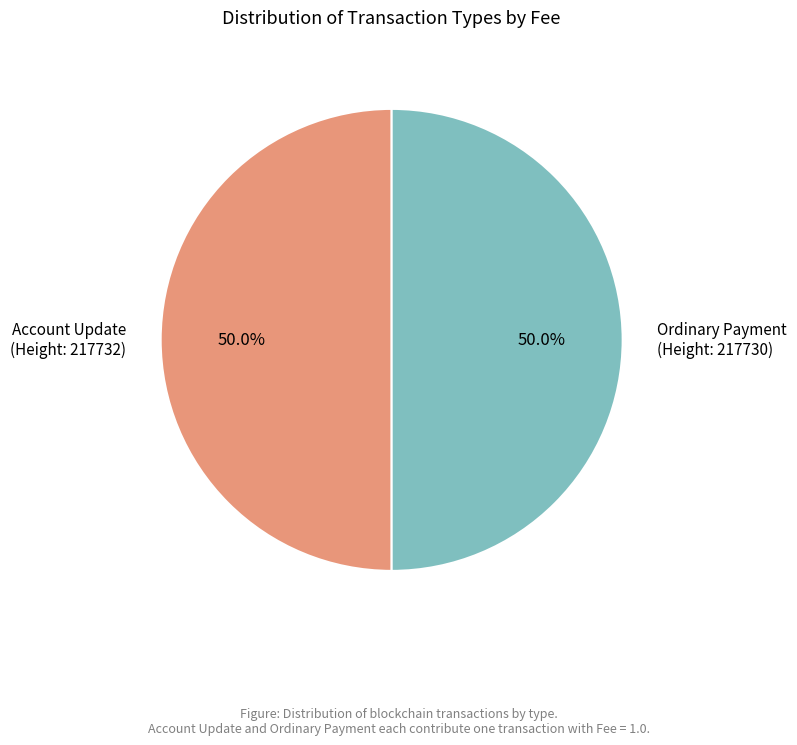

Do Ordinary Payment (Height: 217730) and Account Update (Height: 217732) together represent more than half of the pie?

Yes